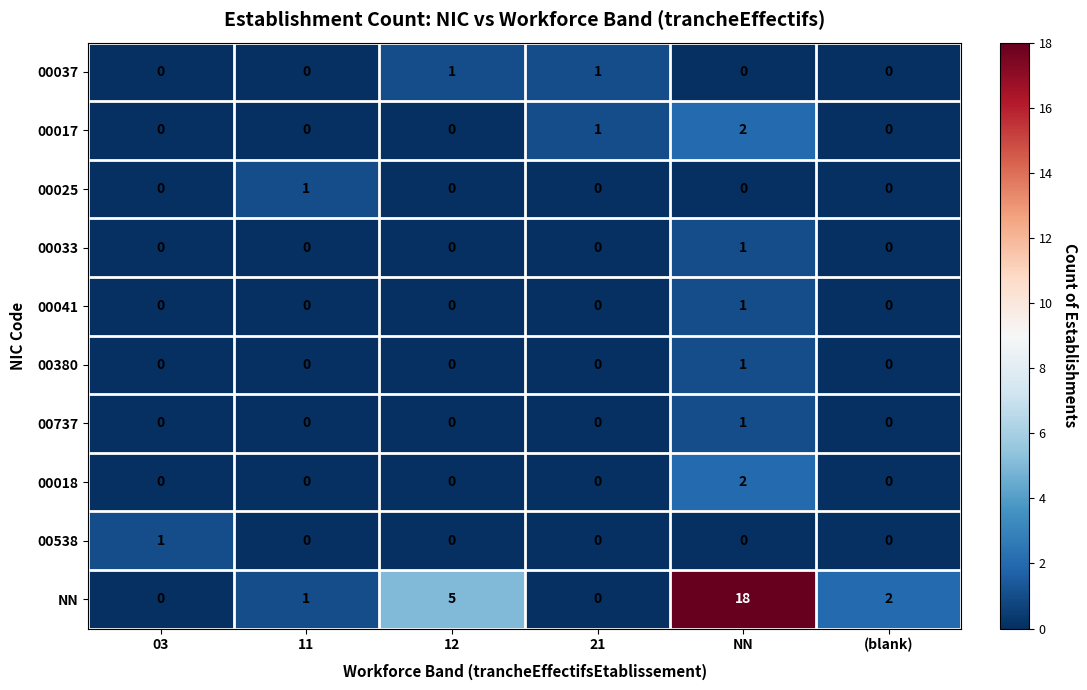

Is it true that 00041 equals 0 at (blank)?

True